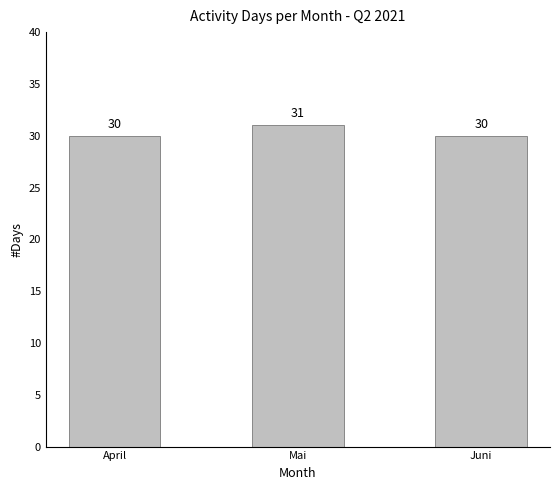

Which label corresponds to the largest value in the chart?

Mai